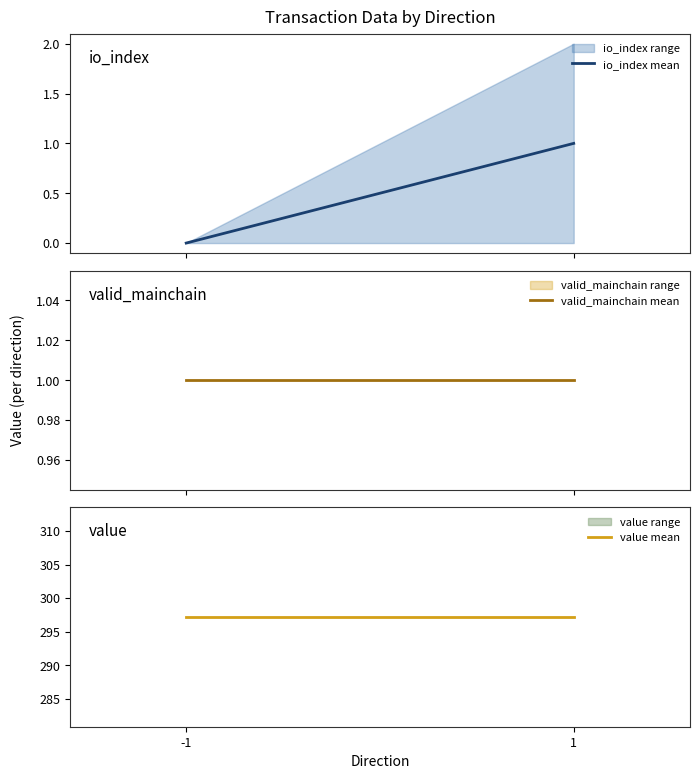

The value of valid_mainchain mean at -1 is 1.0. True or false?

True